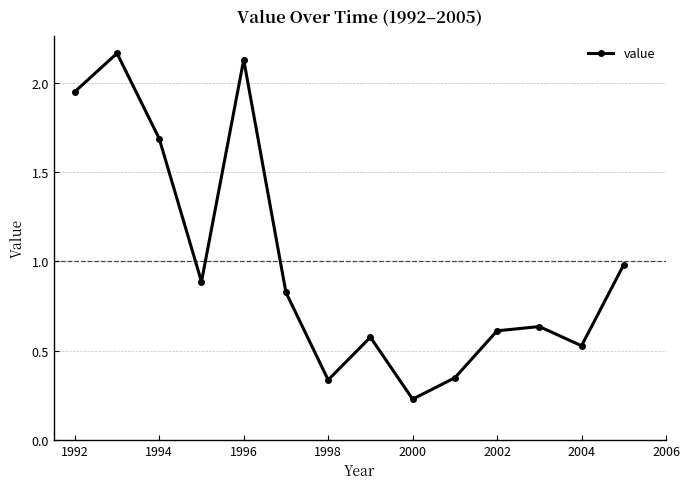

What is the difference between the second highest and minimum values?

1.9